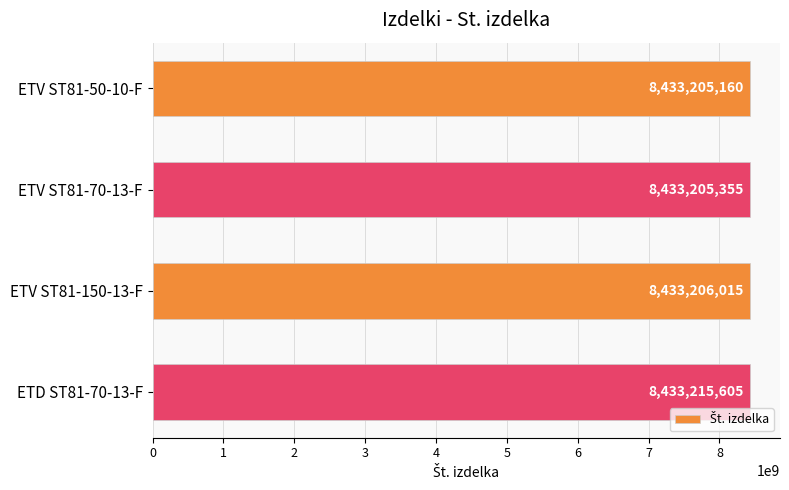

What value does the data have at ETV ST81-50-10-F?

8433205160